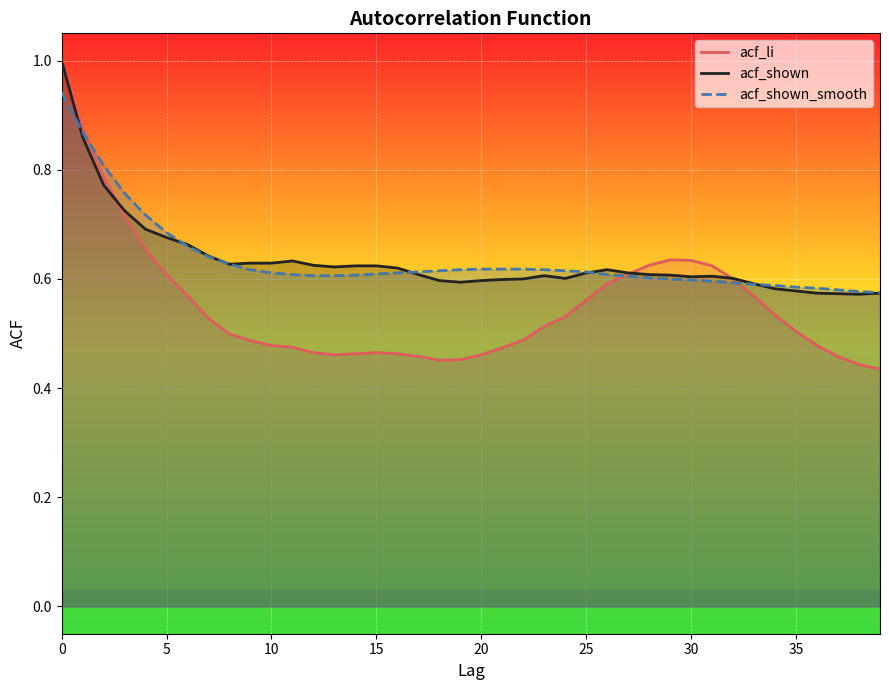

How many categories are shown in the chart?

40